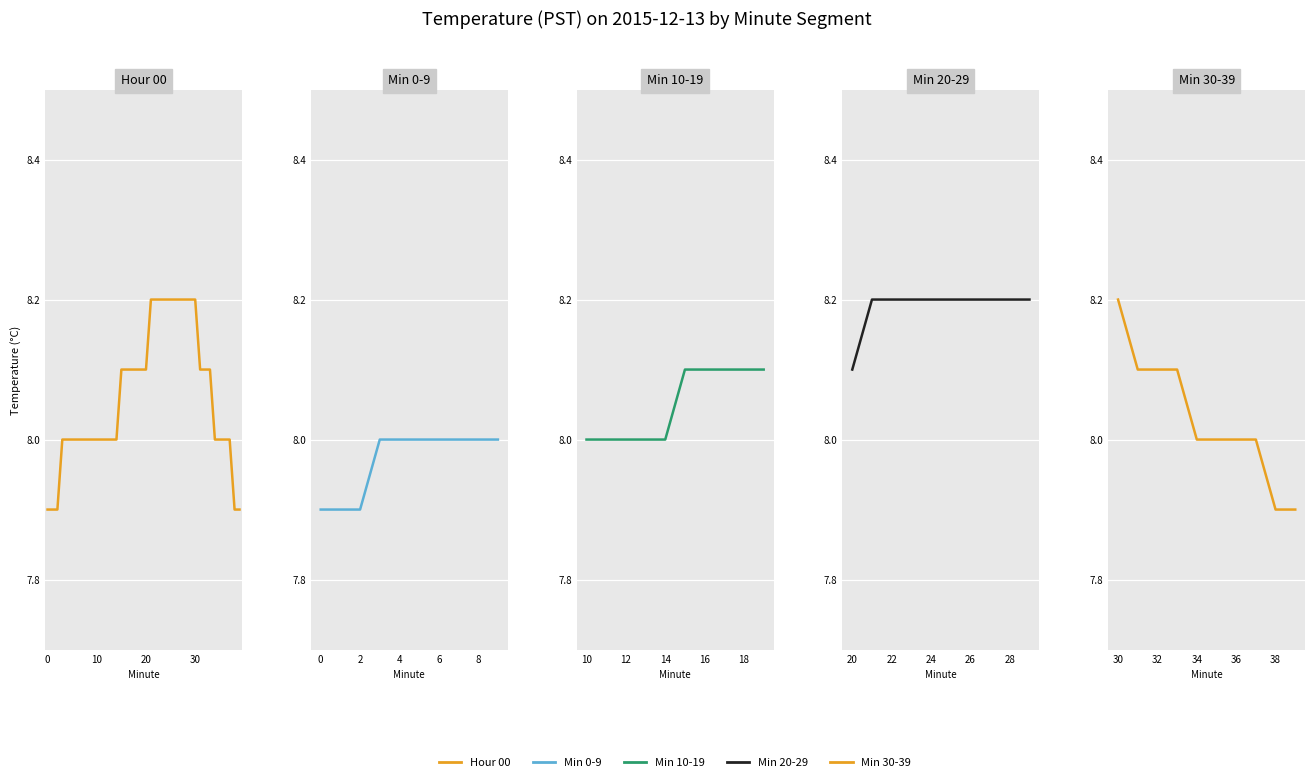

Count the number of categories in the chart.

40